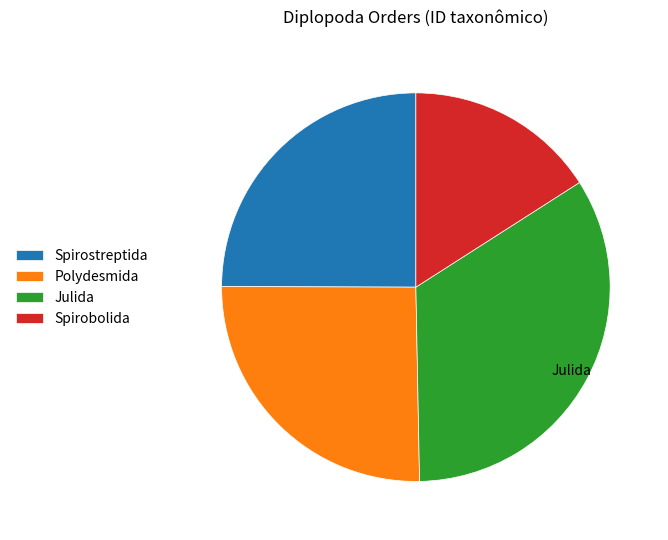

Which has a higher value, Spirobolida or Julida?

Julida